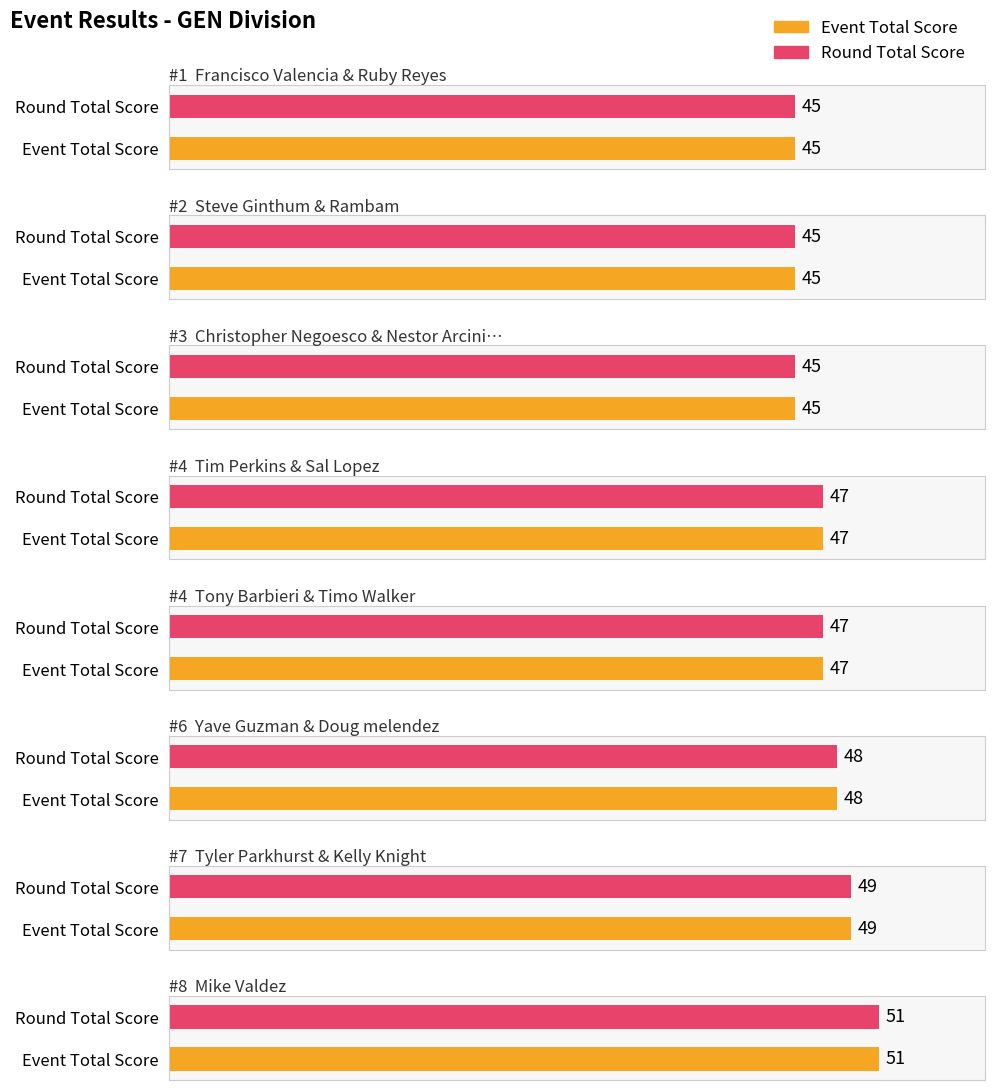

Reading left to right, what are all the values shown in this chart?

event_relative_score: -9	-9	-9	-7	-7	-6	-5	-3
event_total_score: 45	45	45	47	47	48	49	51
round_relative_score: -9	-9	-9	-7	-7	-6	-5	-3
round_total_score: 45	45	45	47	47	48	49	51
hole_12: 3	3	2	3	2	3	4	3
position_raw: 1	2	3	4	4	6	7	8